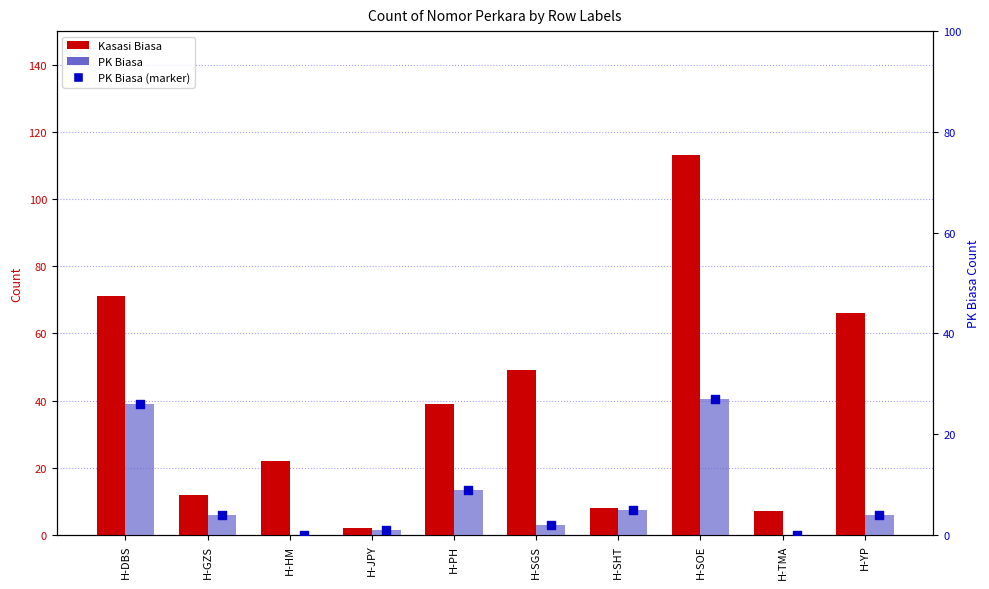

At how many categories does at least one series exceed 24?

5